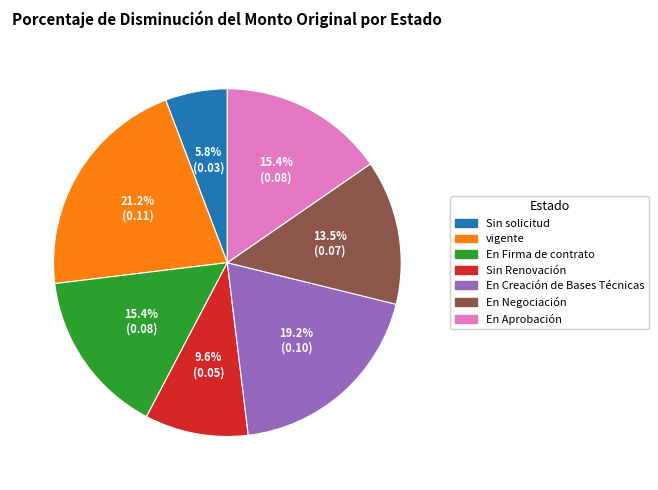

To the nearest percent, what is the average slice percentage?

14%